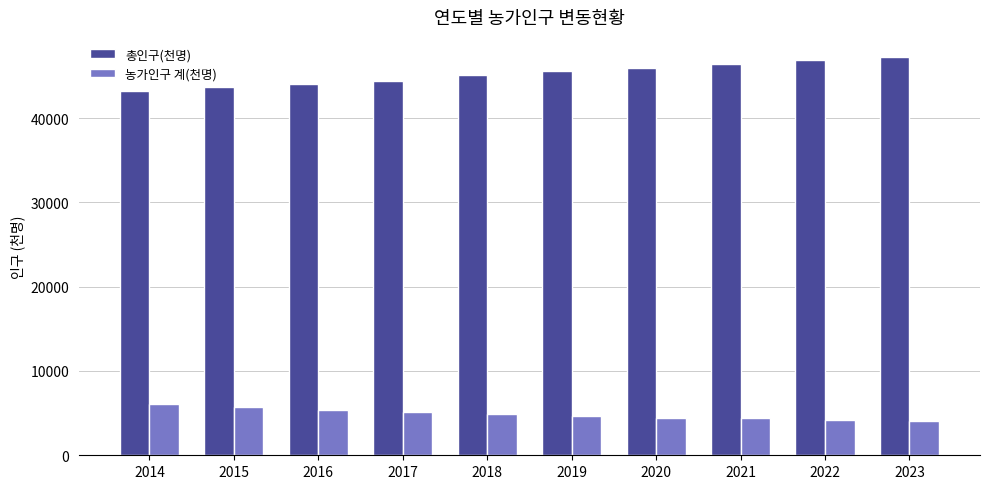

How many groups of bars are there?

10